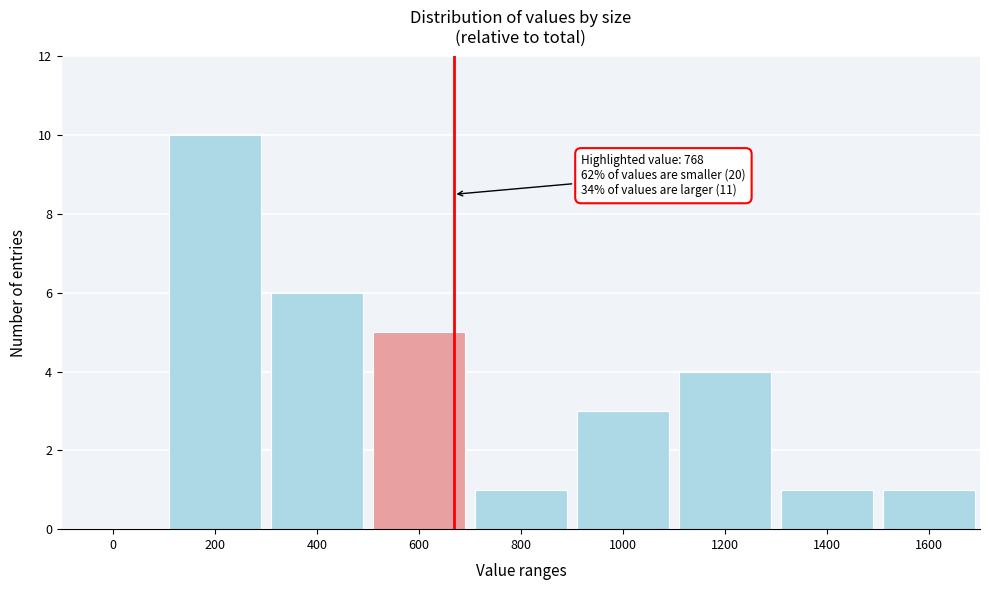

Reading right to left, what are all the values shown in this chart?

1600=1	1400=1	1200=4	1000=3	800=1	600=5	400=6	200=10	0=0